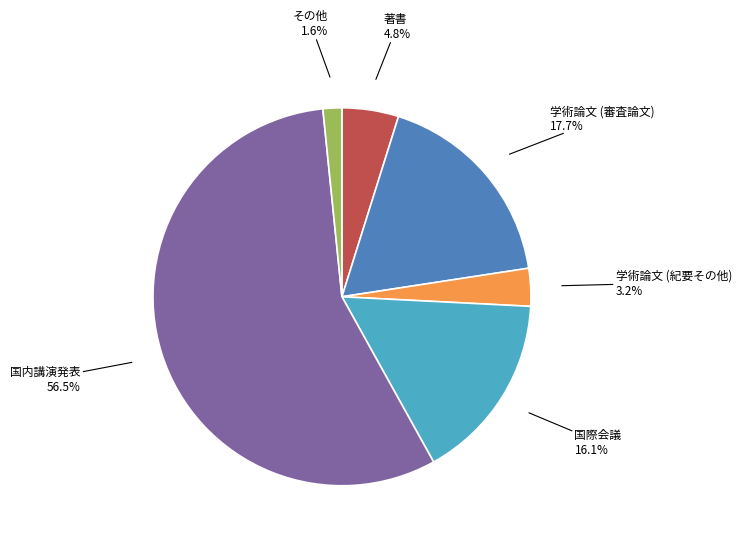

Is 学術論文 (審査論文) the majority of the pie?

No